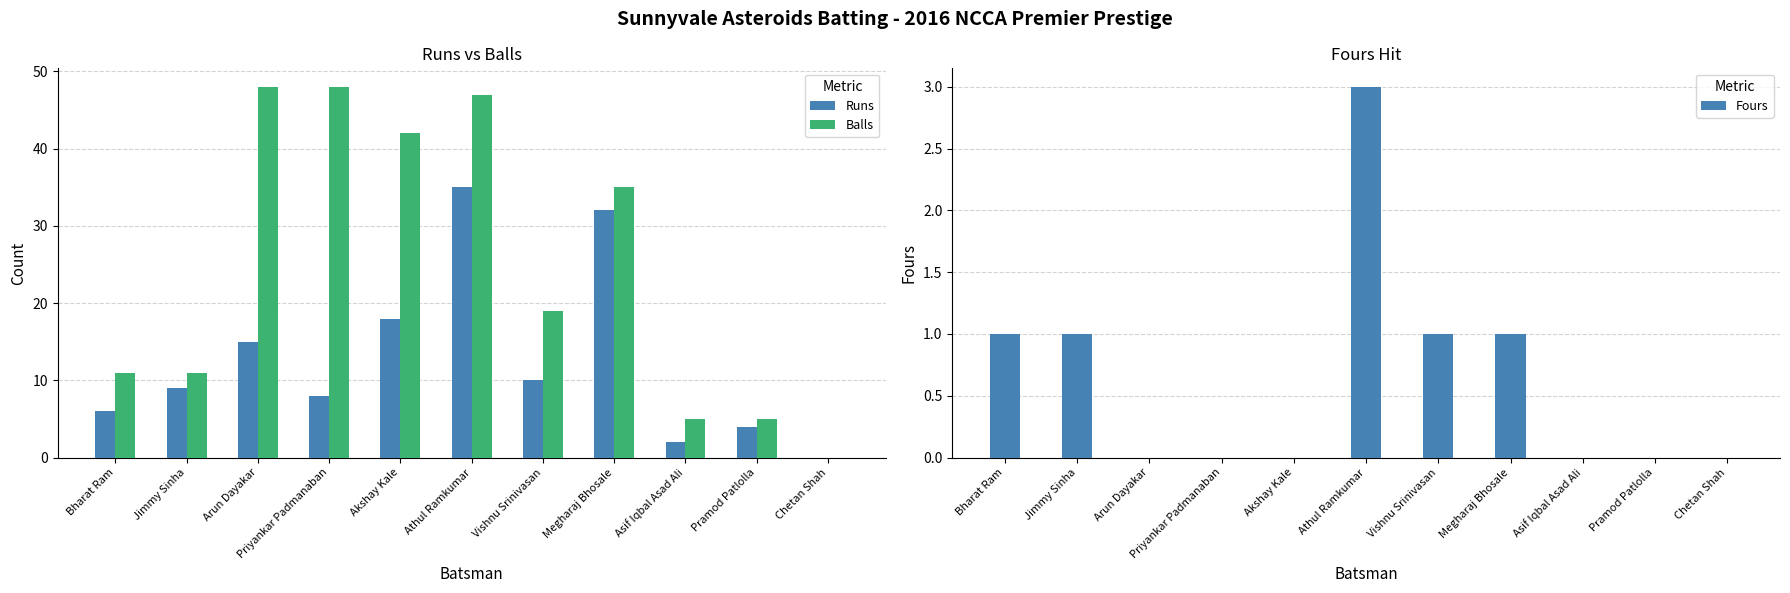

What is the difference between the maximum and minimum values in the Runs series?

35